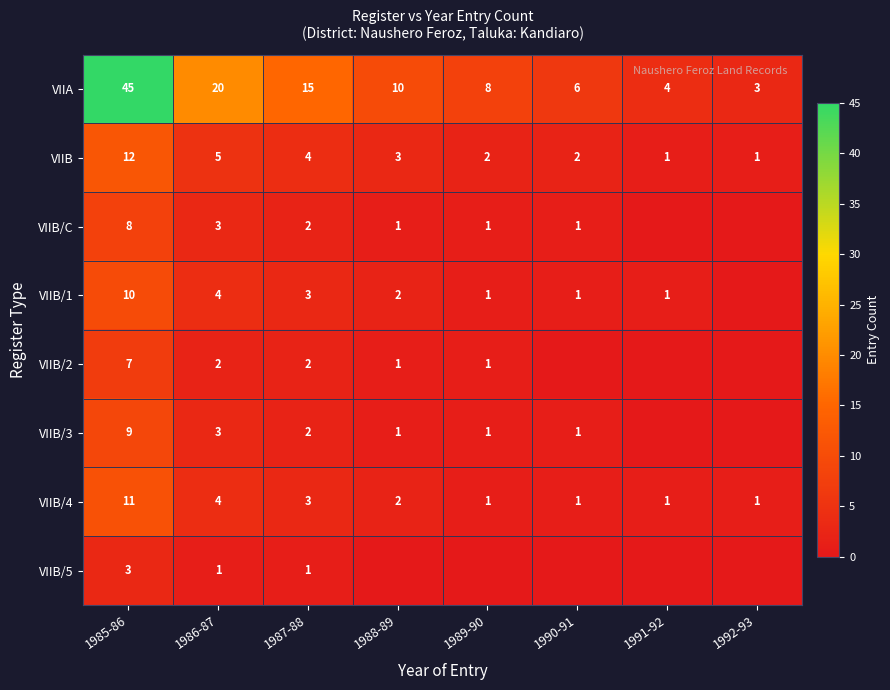

What is the difference between the VIIB values at 1986-87 and 1987-88?

1